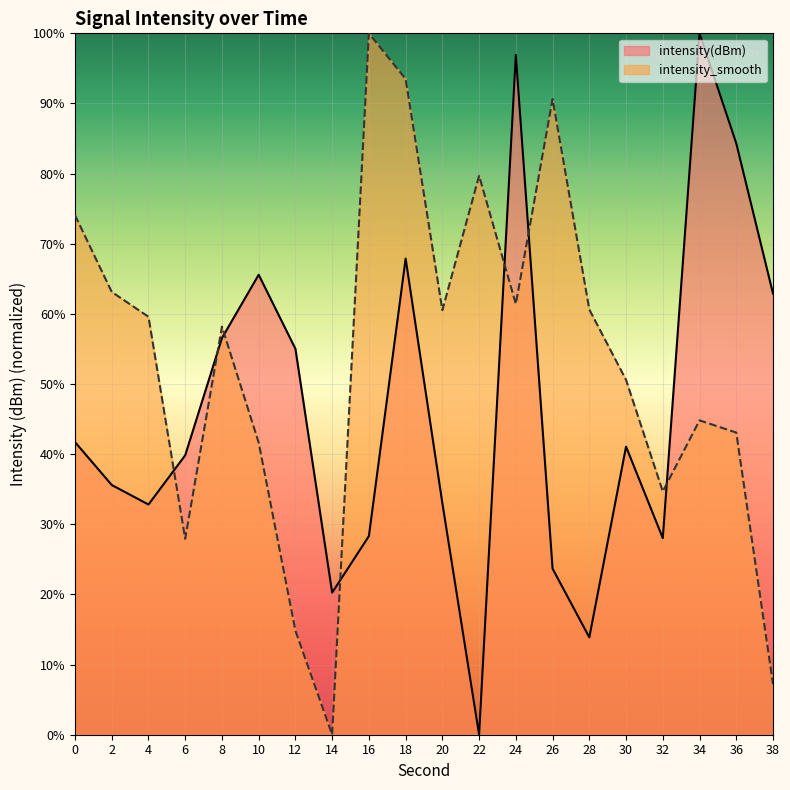

Reading left to right, transcribe all the data shown in this chart.

intensity(dBm): 0=41.7	2=35.6	4=32.8	6=39.8	8=56.6	10=65.6	12=55.0	14=20.3	16=28.3	18=67.9	20=33.0	22=0.0	24=96.9	26=23.7	28=13.9	30=41.1	32=28.0	34=100.0	36=84.3	38=62.9
intensity_smooth: 0=74.1	2=63.1	4=59.6	6=27.9	8=58.2	10=41.6	12=14.8	14=0.0	16=100.0	18=93.5	20=60.5	22=79.7	24=61.4	26=90.6	28=60.6	30=50.6	32=34.7	34=44.8	36=43.1	38=7.2